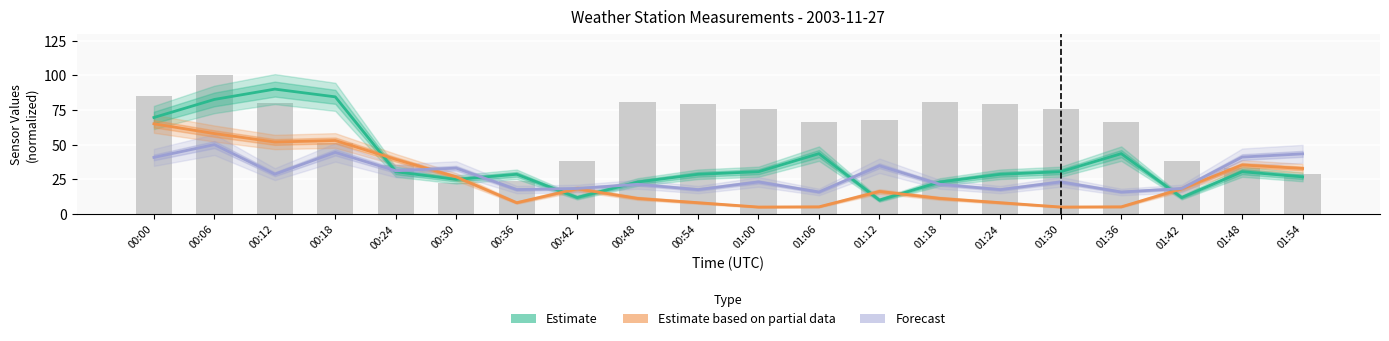

What is the average value of the Estimate based on partial data series?

24.1